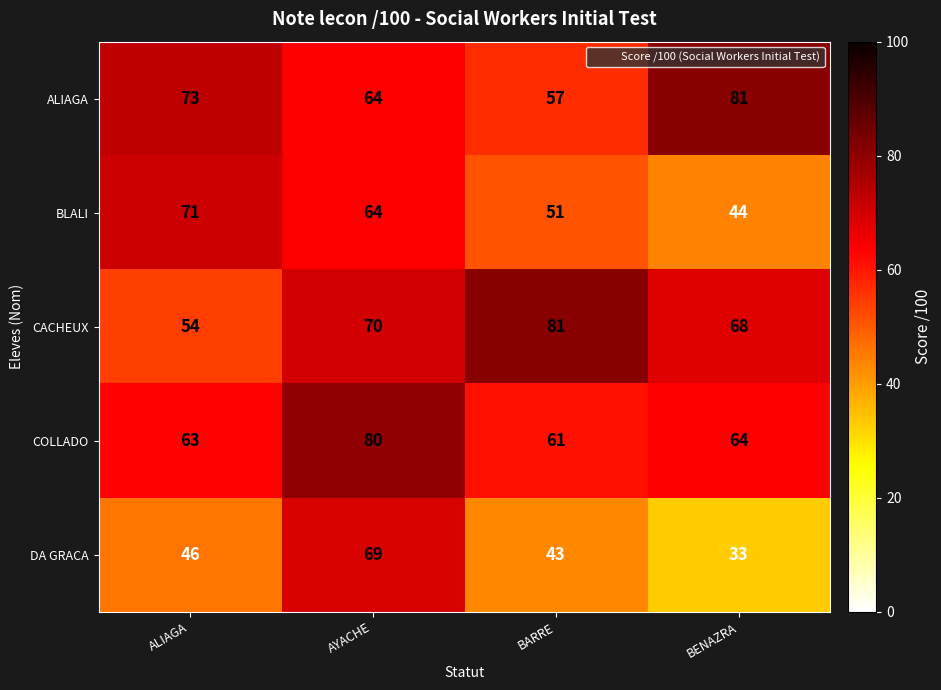

What is the minimum value for BLALI?

44